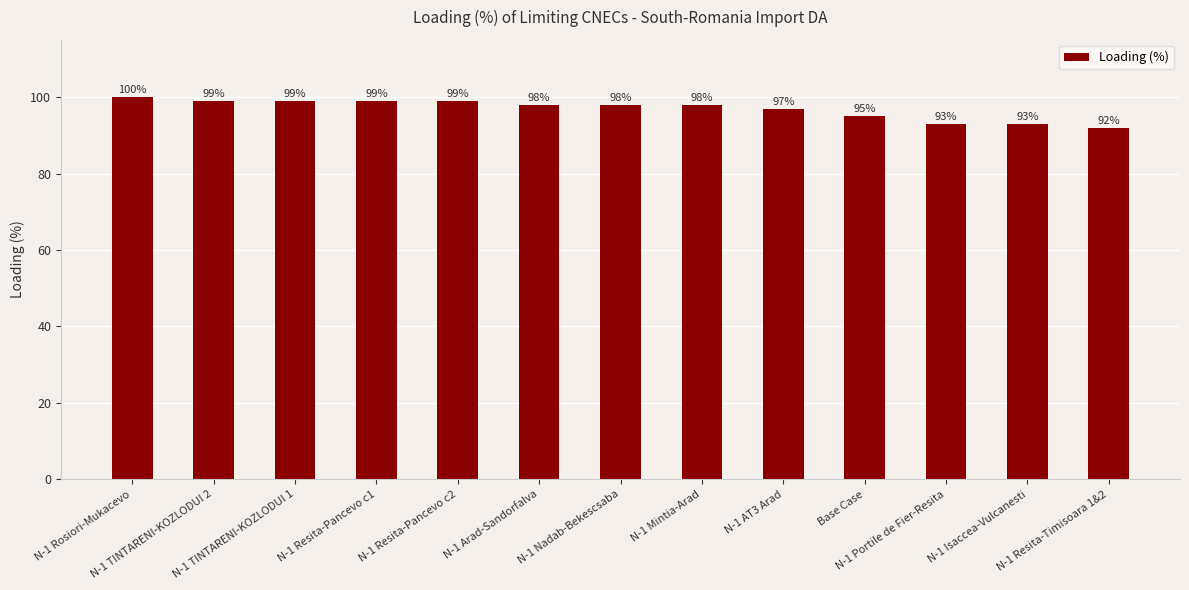

Reading right to left, extract all data points from this chart.

N-1 Resita-Timisoara 1&2=92	N-1 Isaccea-Vulcanesti=93	N-1 Portile de Fier-Resita=93	Base Case=95	N-1 AT3 Arad=97	N-1 Mintia-Arad=98	N-1 Nadab-Bekescsaba=98	N-1 Arad-Sandorfalva=98	N-1 Resita-Pancevo c2=99	N-1 Resita-Pancevo c1=99	N-1 TINTARENI-KOZLODUI 1=99	N-1 TINTARENI-KOZLODUI 2=99	N-1 Rosiori-Mukacevo=100